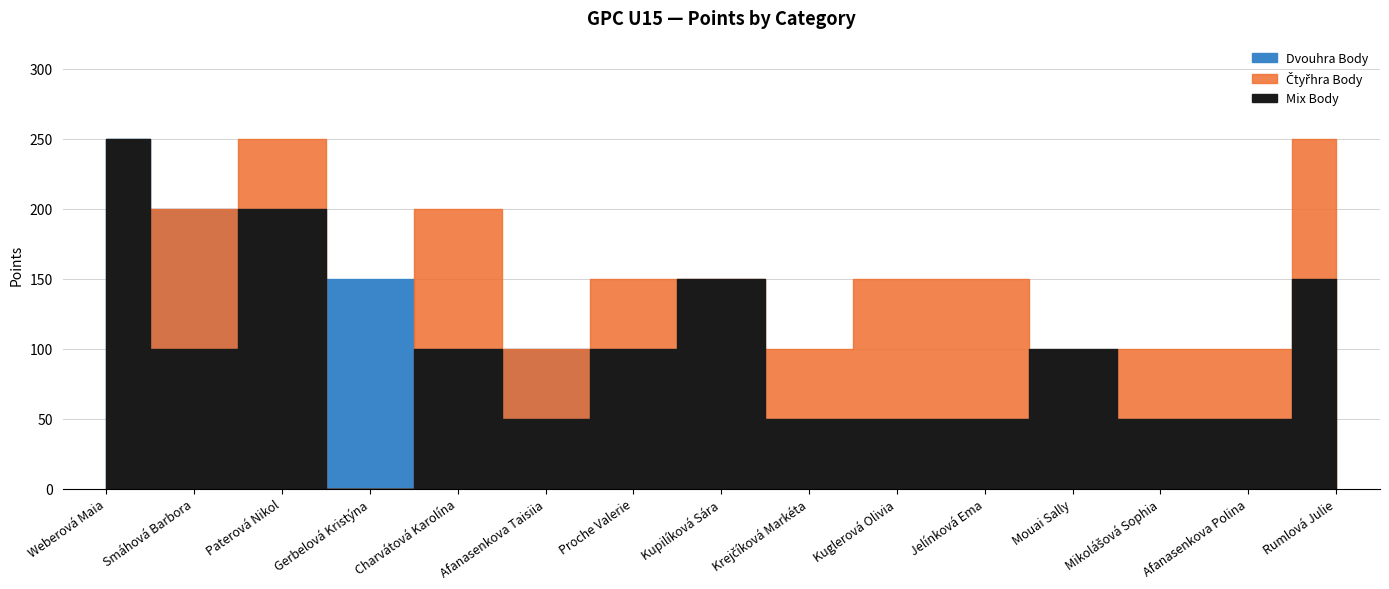

Does the chart display data point markers on the line(s)?

No